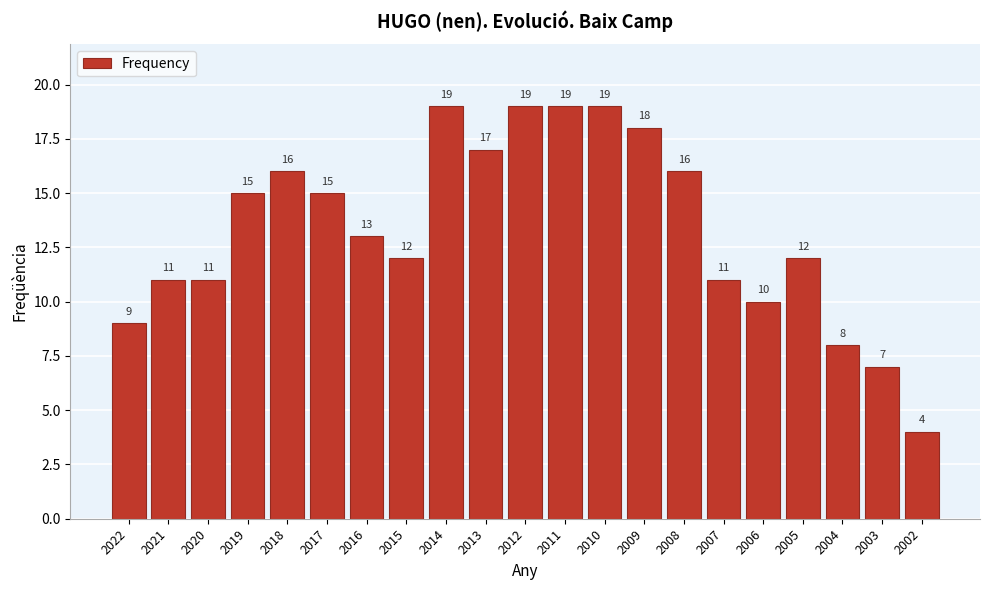

Reading left to right, what are all the values shown in this chart?

9	11	11	15	16	15	13	12	19	17	19	19	19	18	16	11	10	12	8	7	4